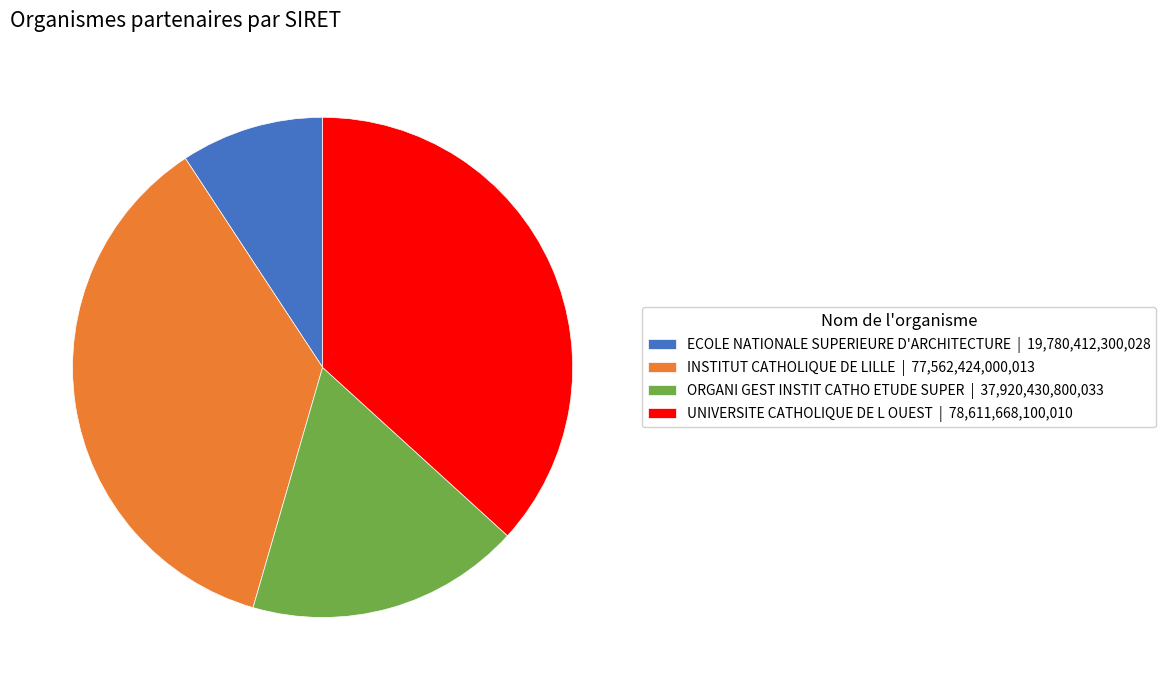

Count the number of slices in the pie.

4